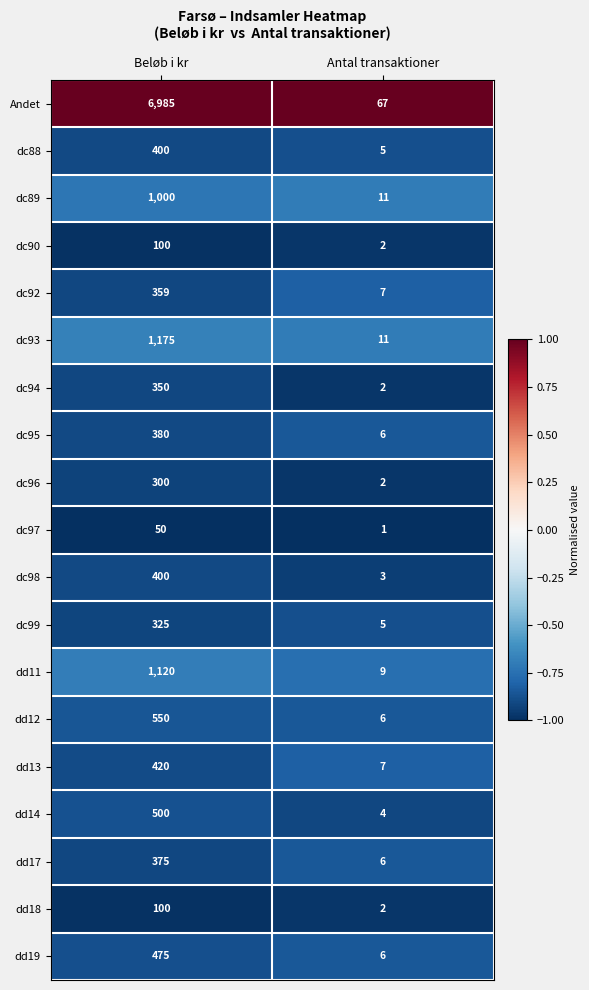

The value of dd11 at Antal transaktioner is 9. True or false?

True